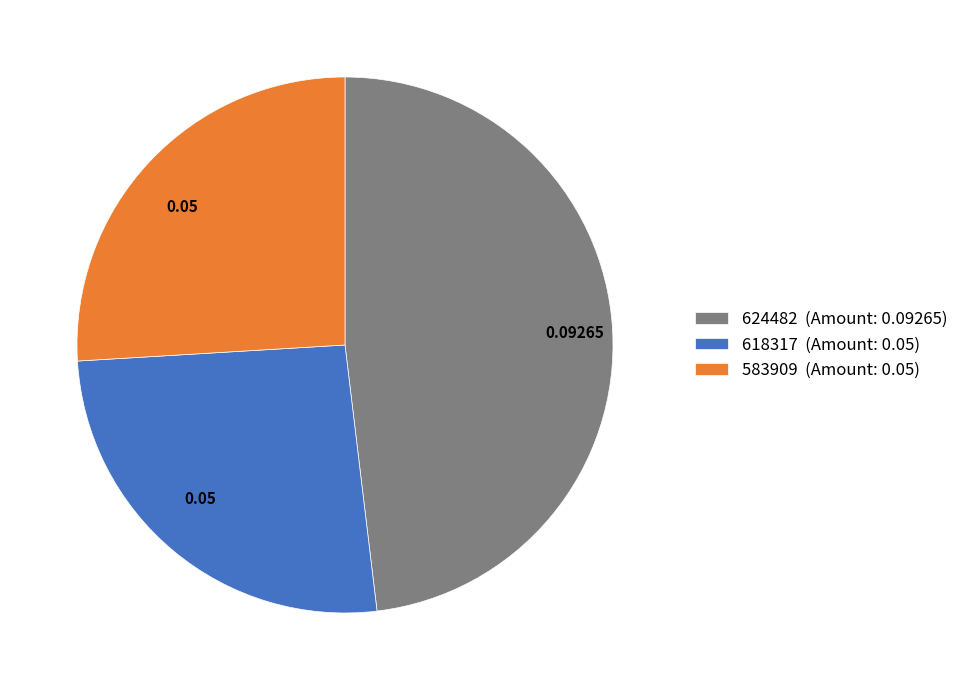

Is it true that 583909 is 16% of the pie?

False